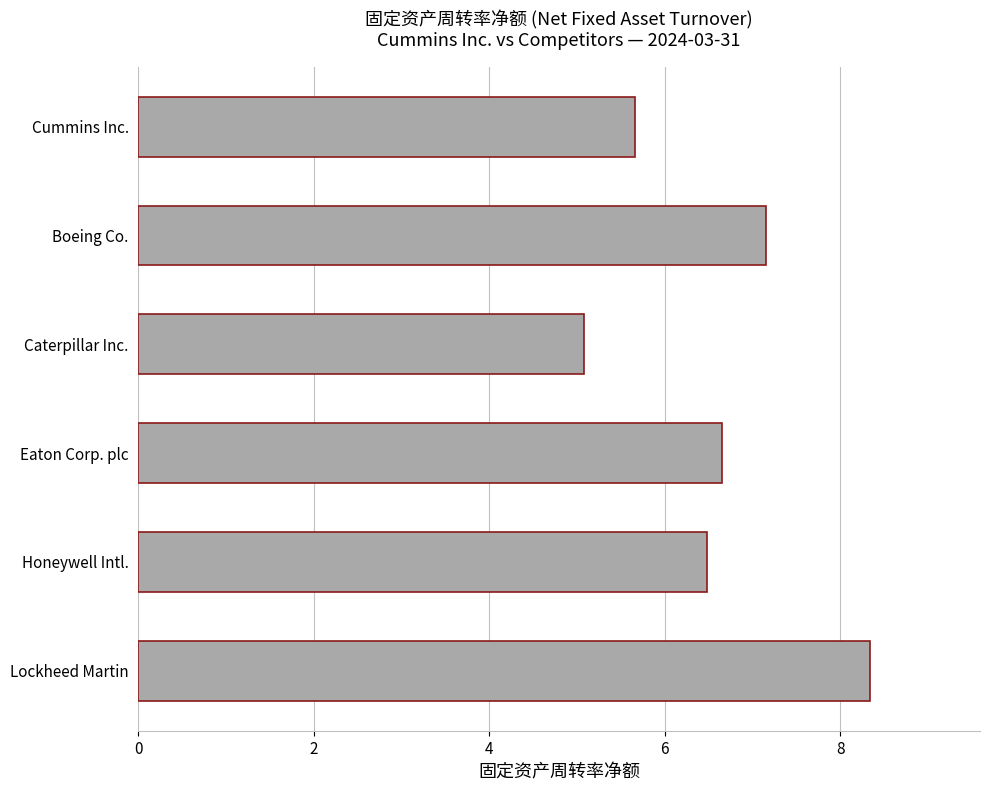

What is the change in value from Boeing Co. to Eaton Corp. plc?

-0.5